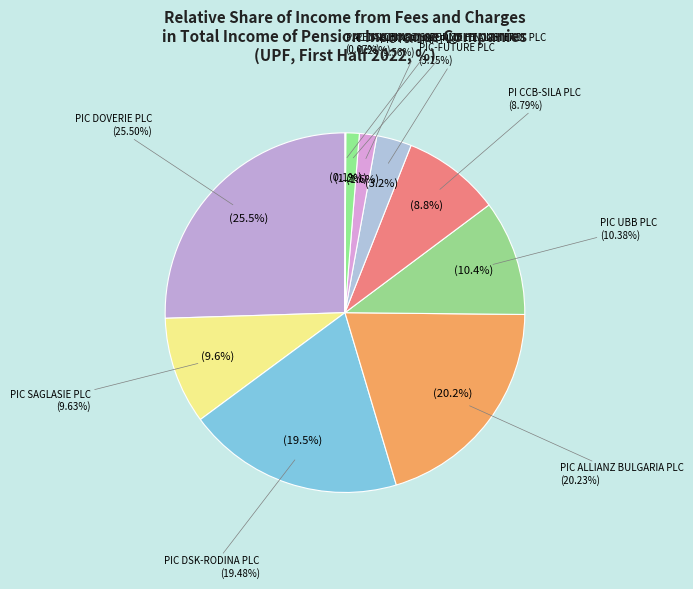

Between PI CCB-SILA PLC and PIC TOPLINA PLC, which is larger?

PI CCB-SILA PLC